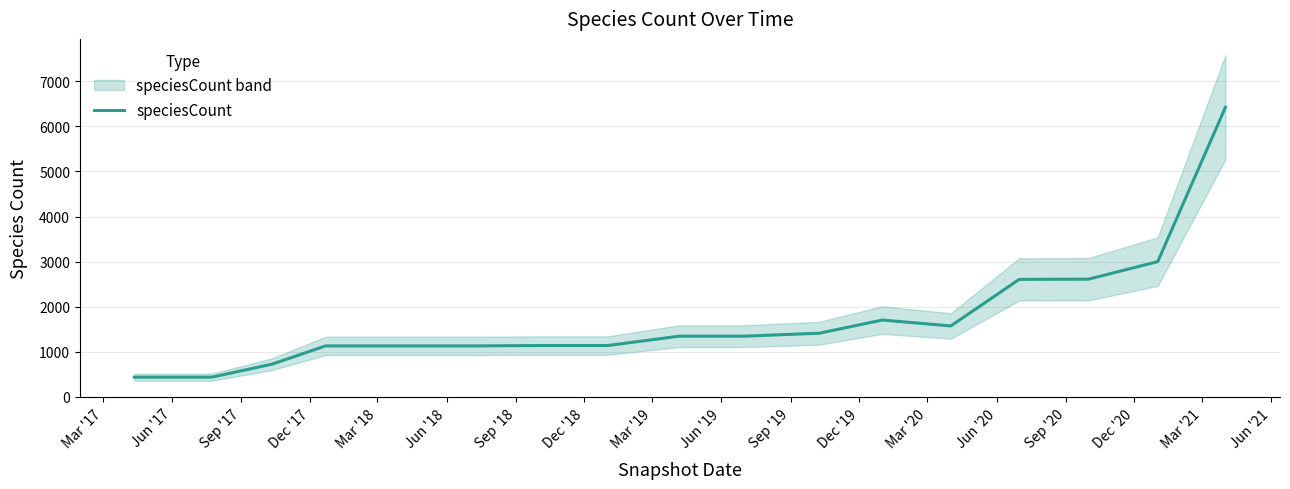

What is the difference between the maximum and minimum values?

5989